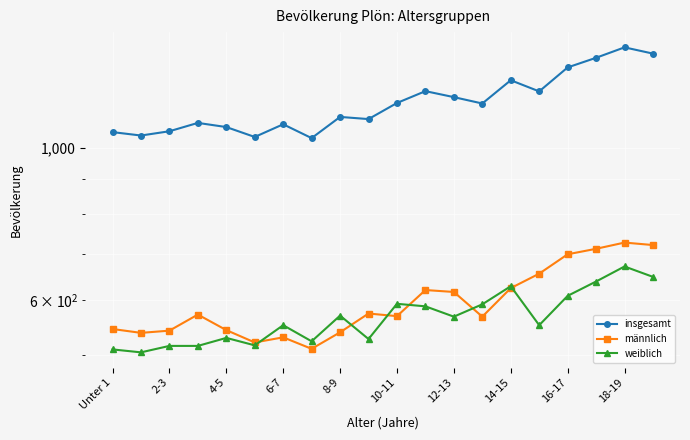

In insgesamt, how many points are lower than both neighbors (excluding endpoints)?

6